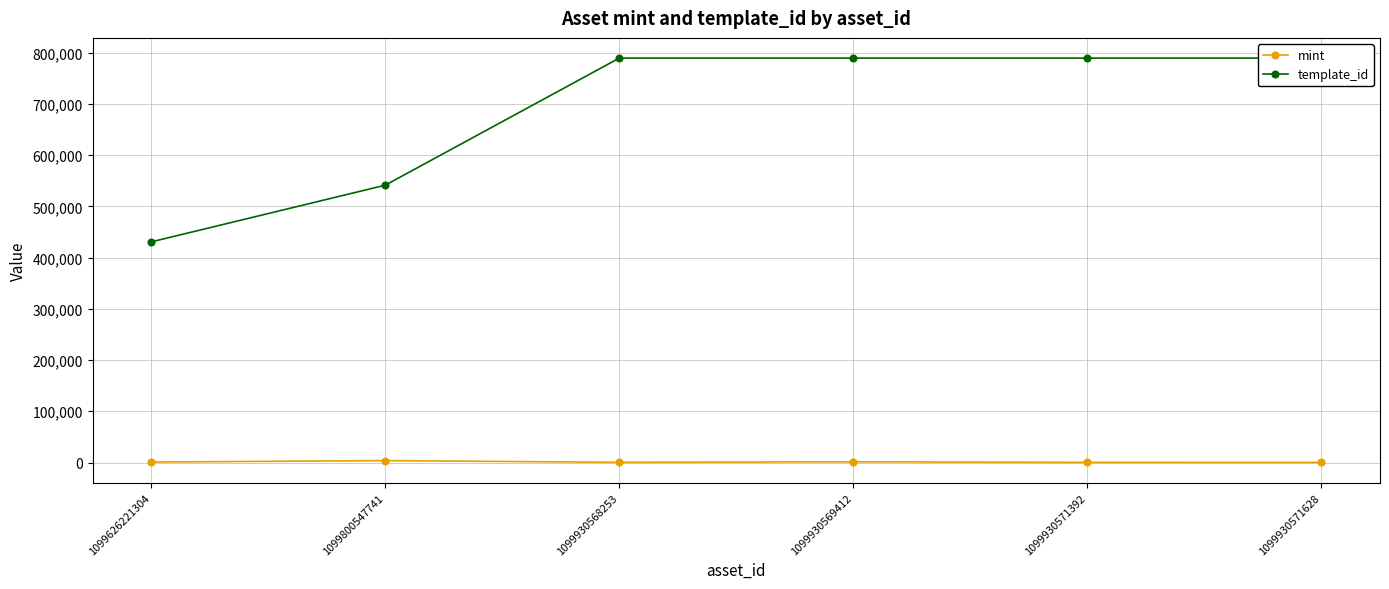

What is the smallest value displayed?

161